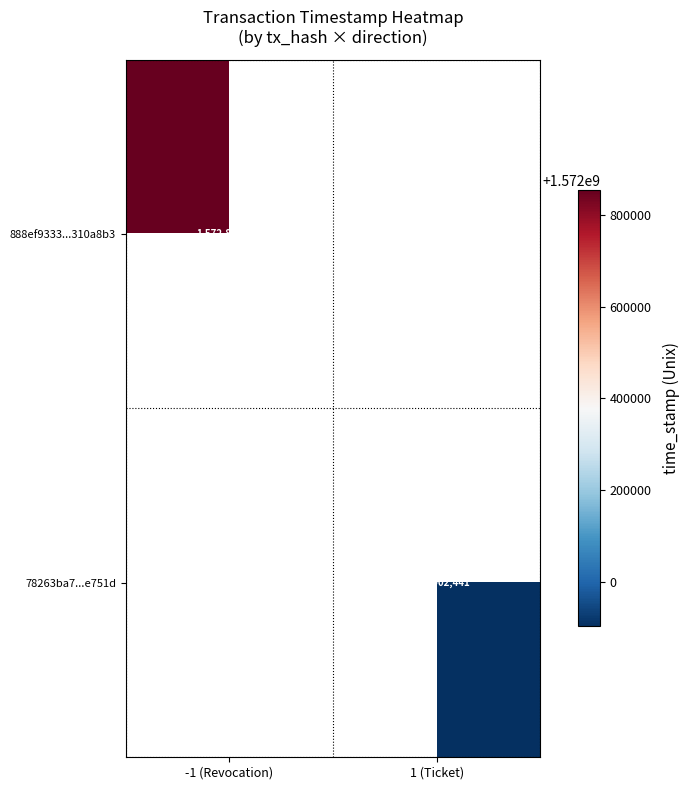

The value of 78263ba7...e751d at 1 (Ticket) is 1571902441. True or false?

True